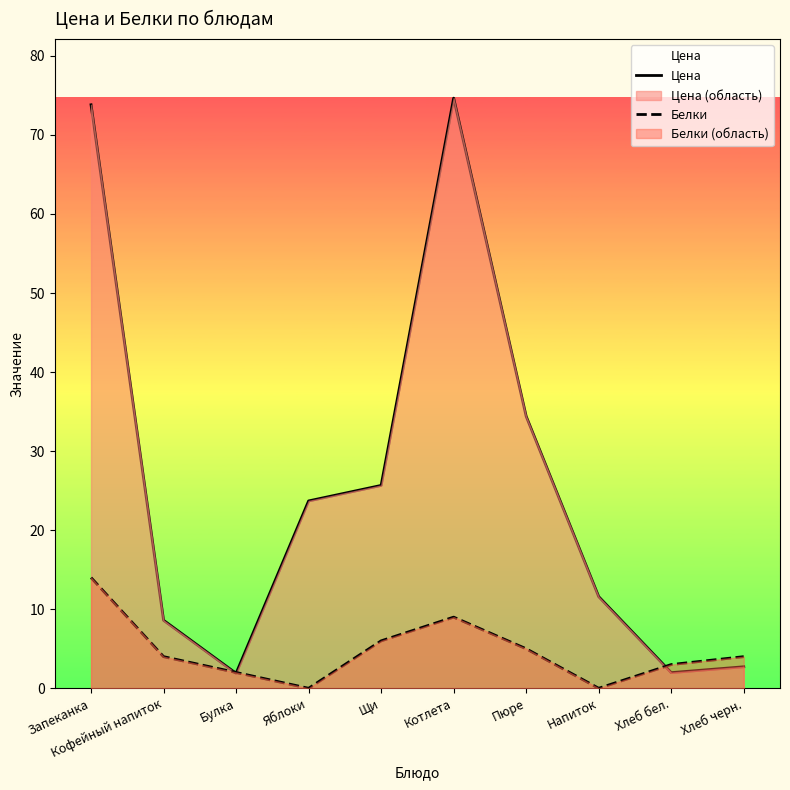

How many interior local valleys does the Цена series have?

2